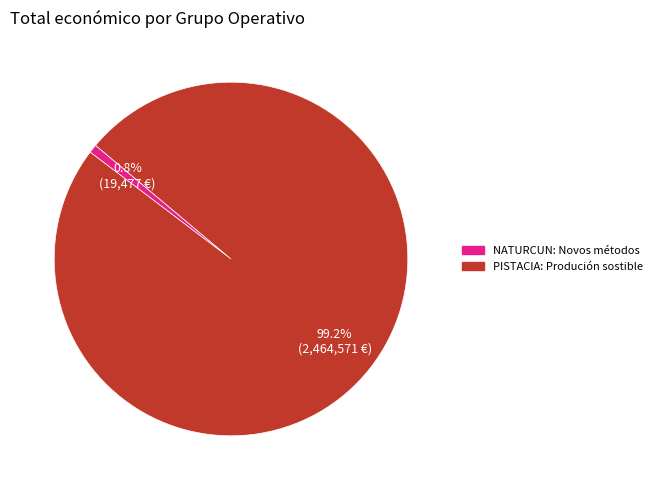

What portion of the pie excludes NATURCUN: Novos métodos?

99.2%